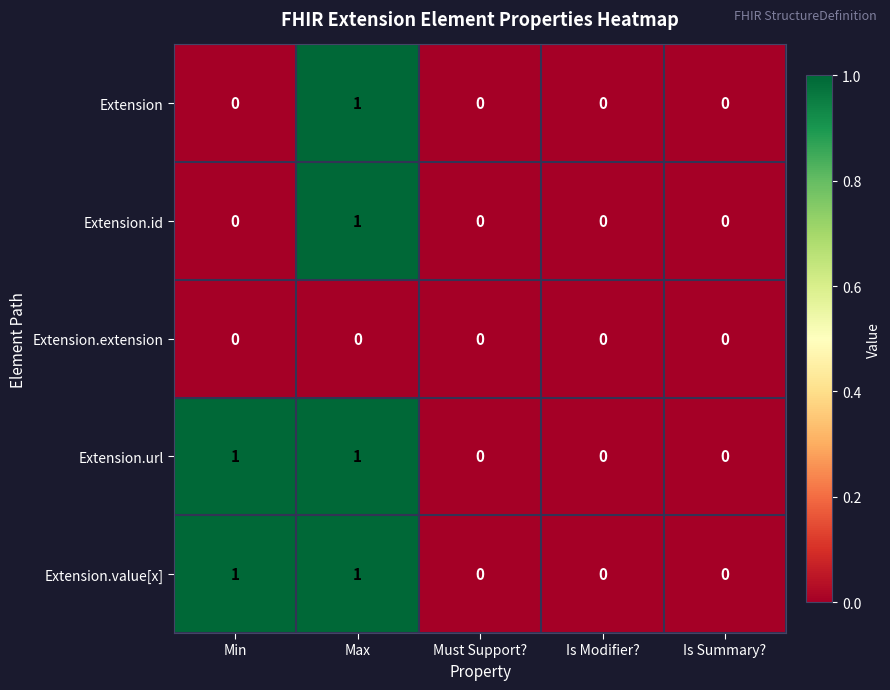

At which category is the sum across all series the highest?

Max